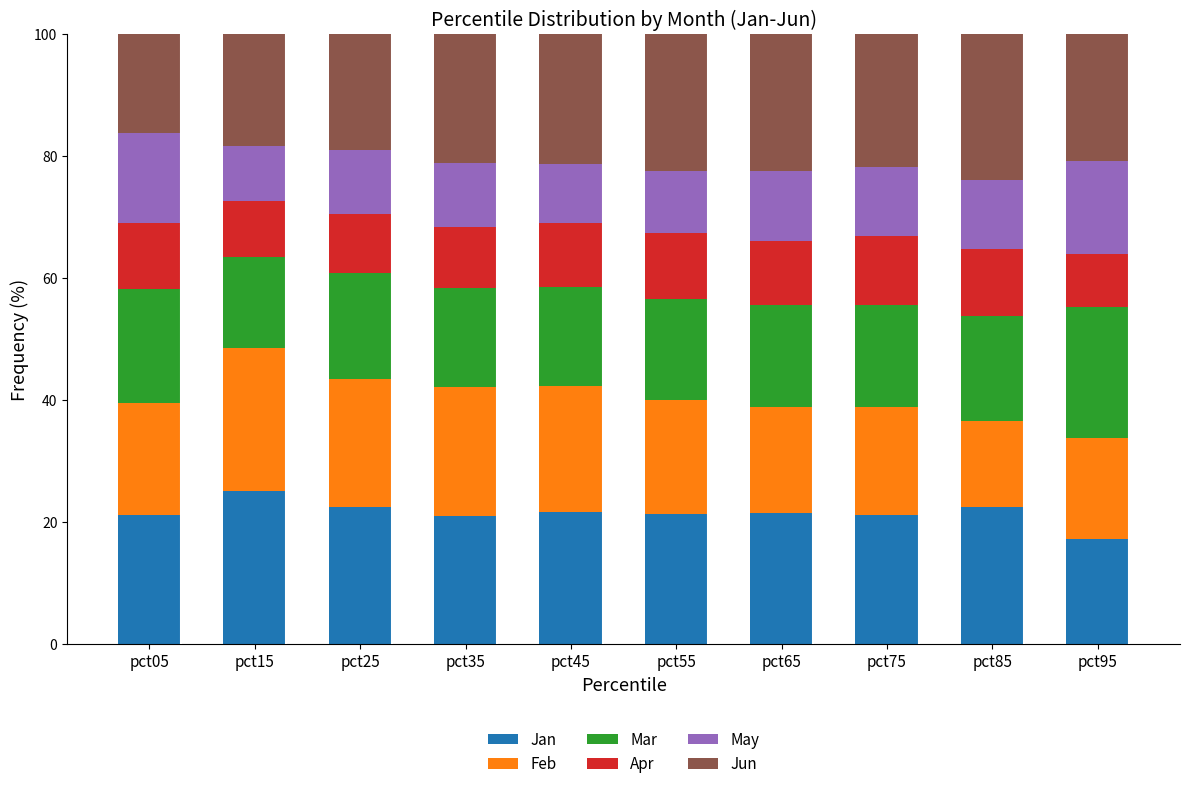

What is the difference between the second highest and minimum values in the Jan series?

5.3